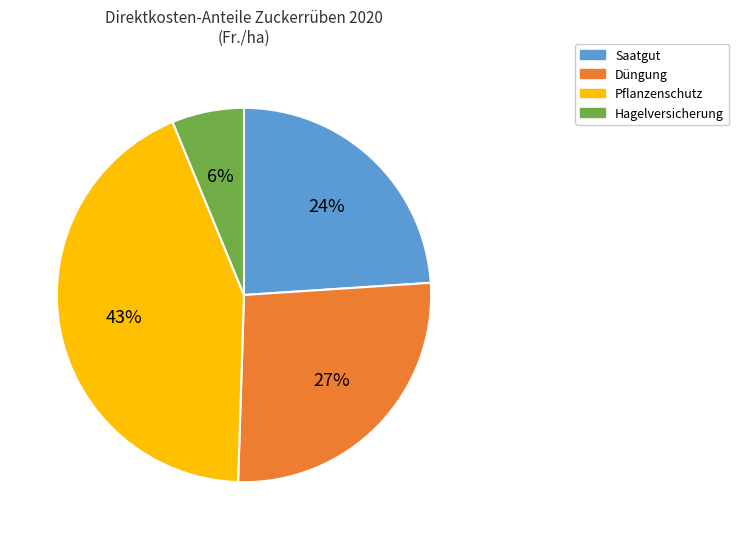

To the nearest percent, what is the combined percentage of Saatgut and Pflanzenschutz?

67%